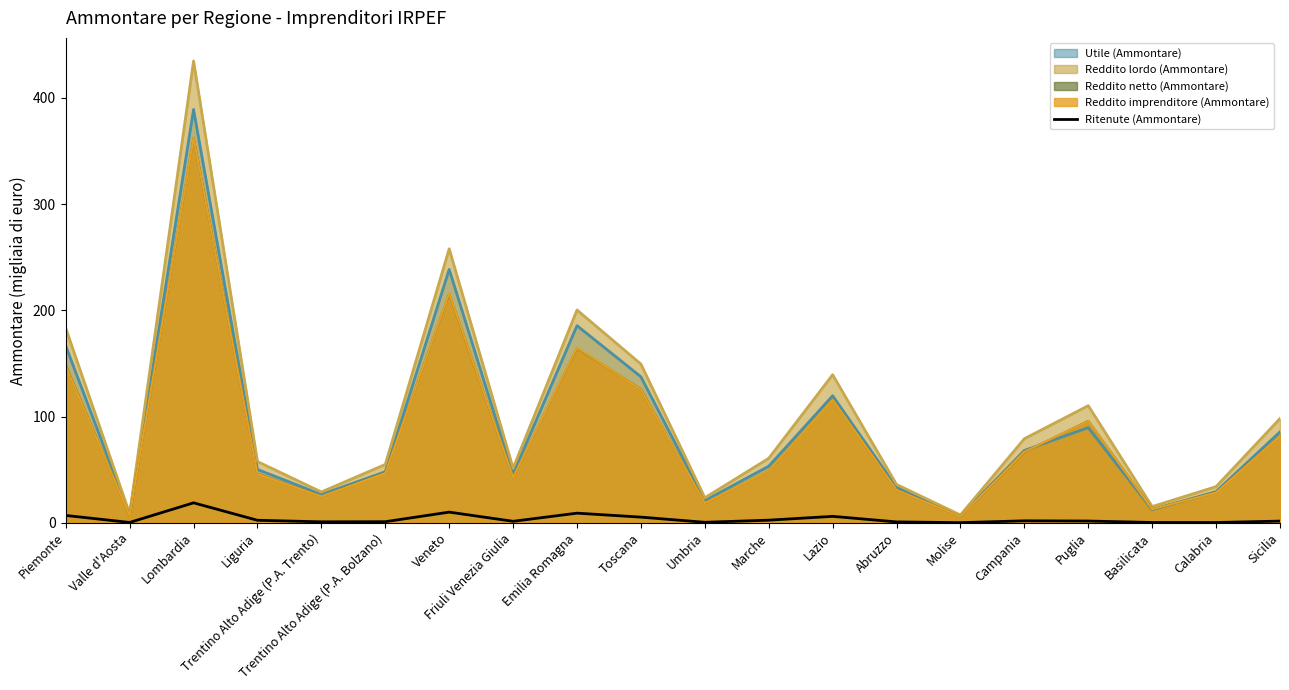

The value of Reddito imprenditore (Ammontare) at Marche is 49.0. True or false?

True